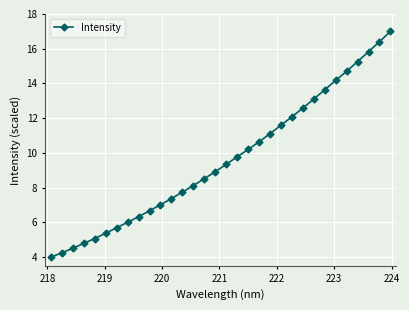

What is the value of the 28th point from the left?

14.7